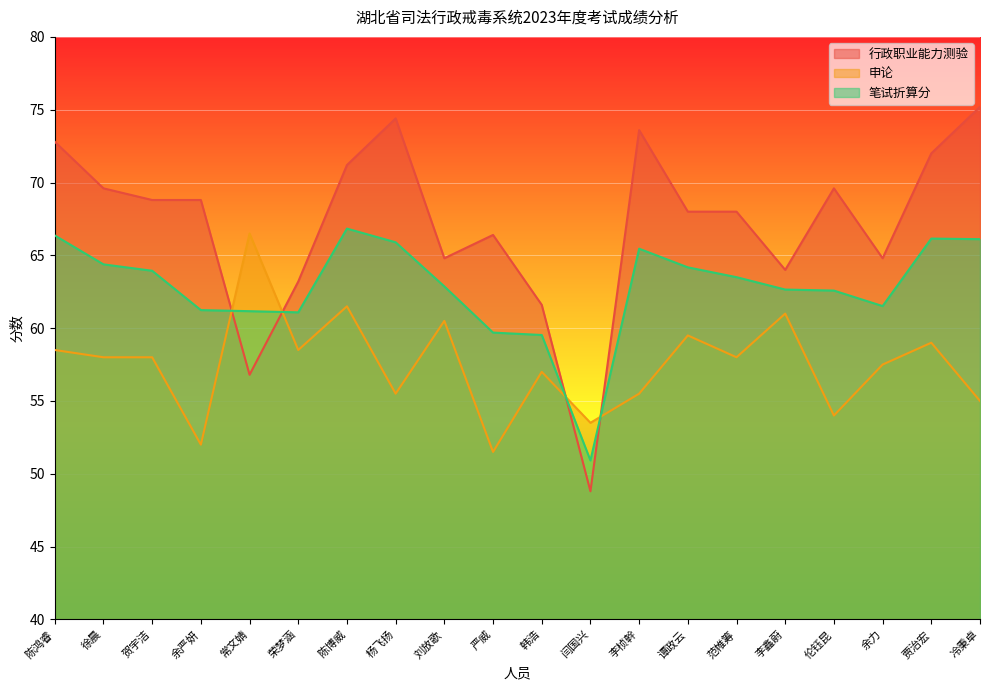

At which category does 行政职业能力测验 reach its first local valley?

常文婧